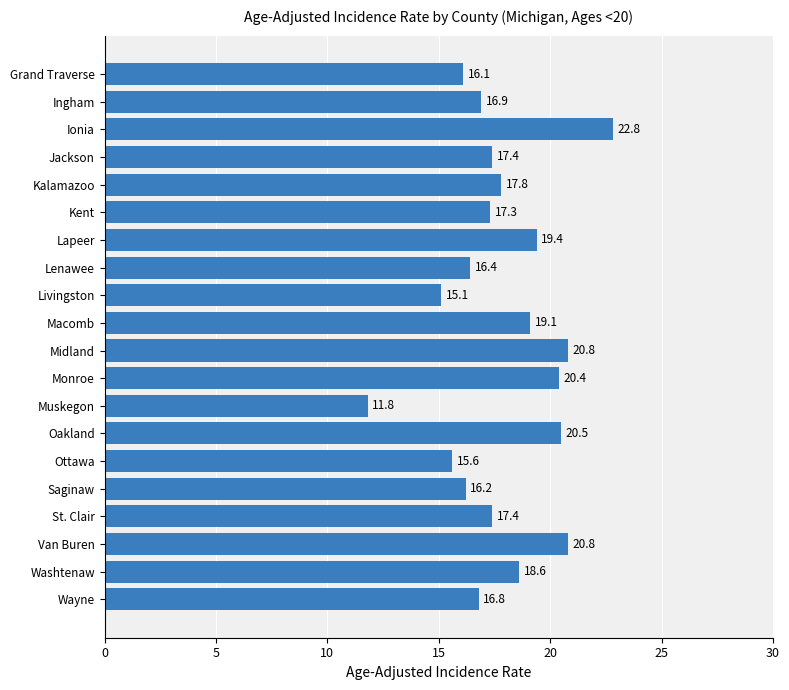

What is the difference between the maximum and minimum values?

11.0